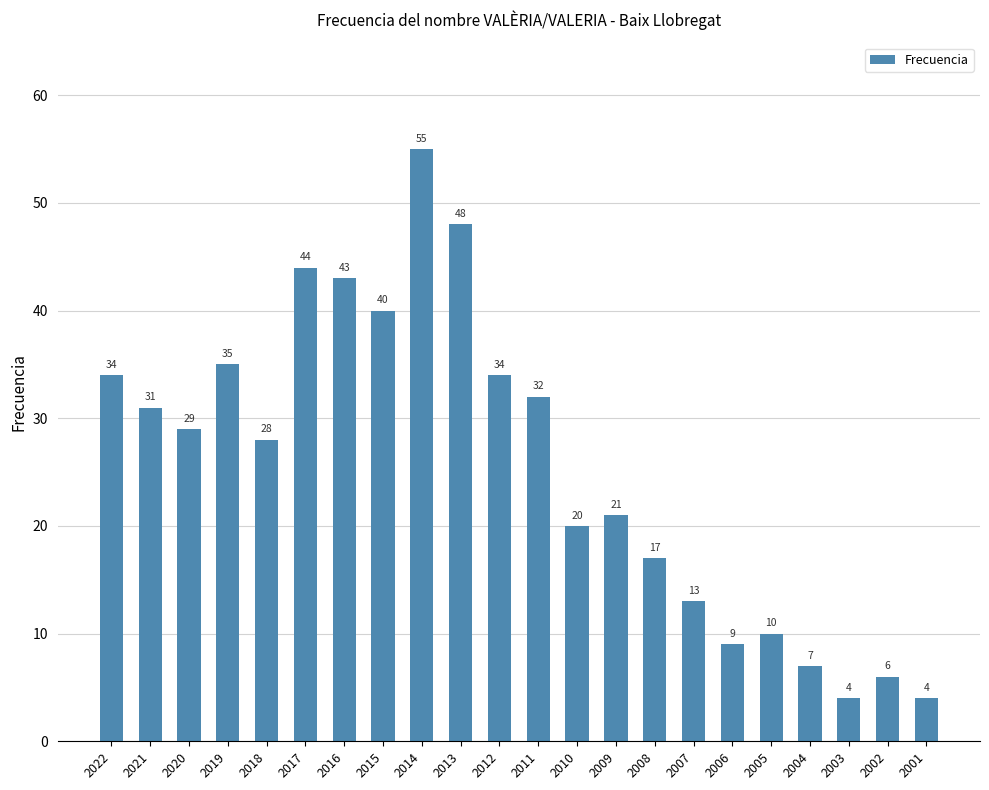

The chart shows a value of 4 at 2002. True or false?

False